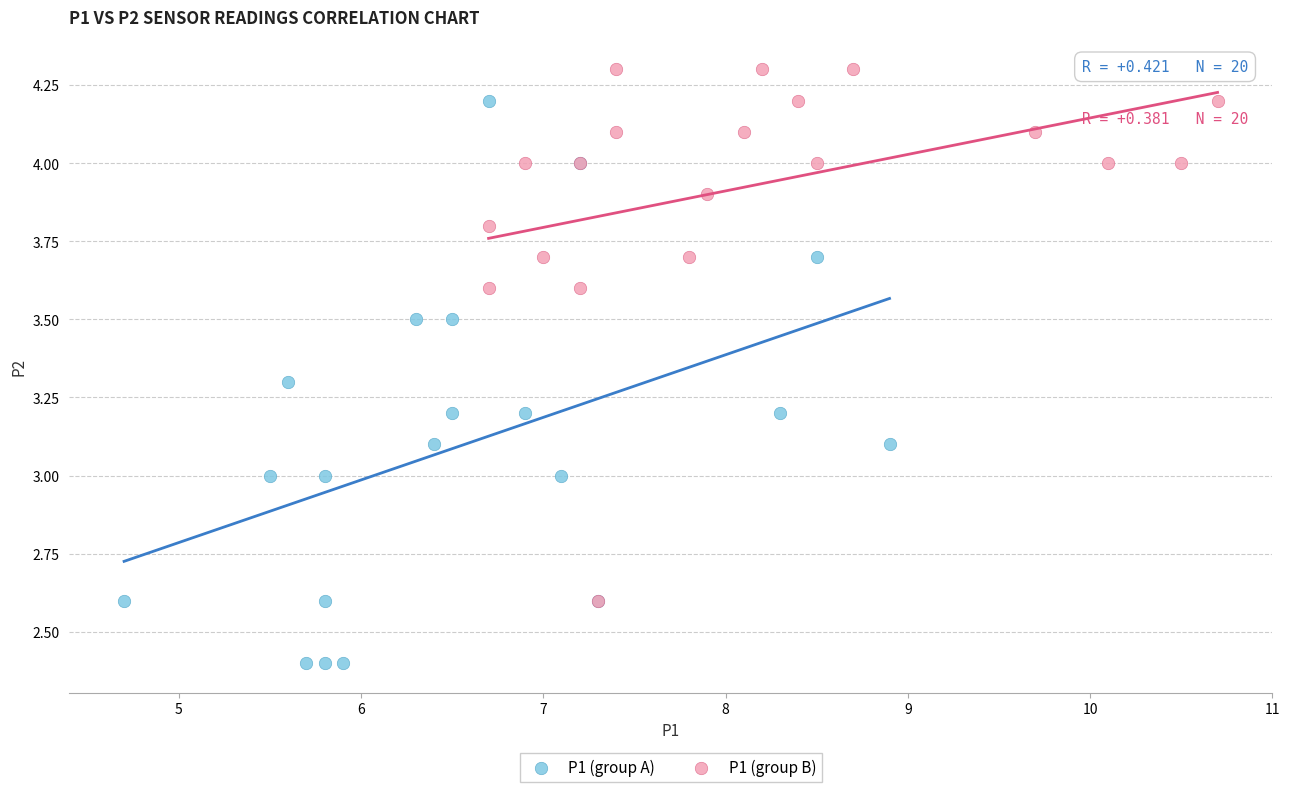

Which series reaches the minimum Y coordinate?

P1 (group A)